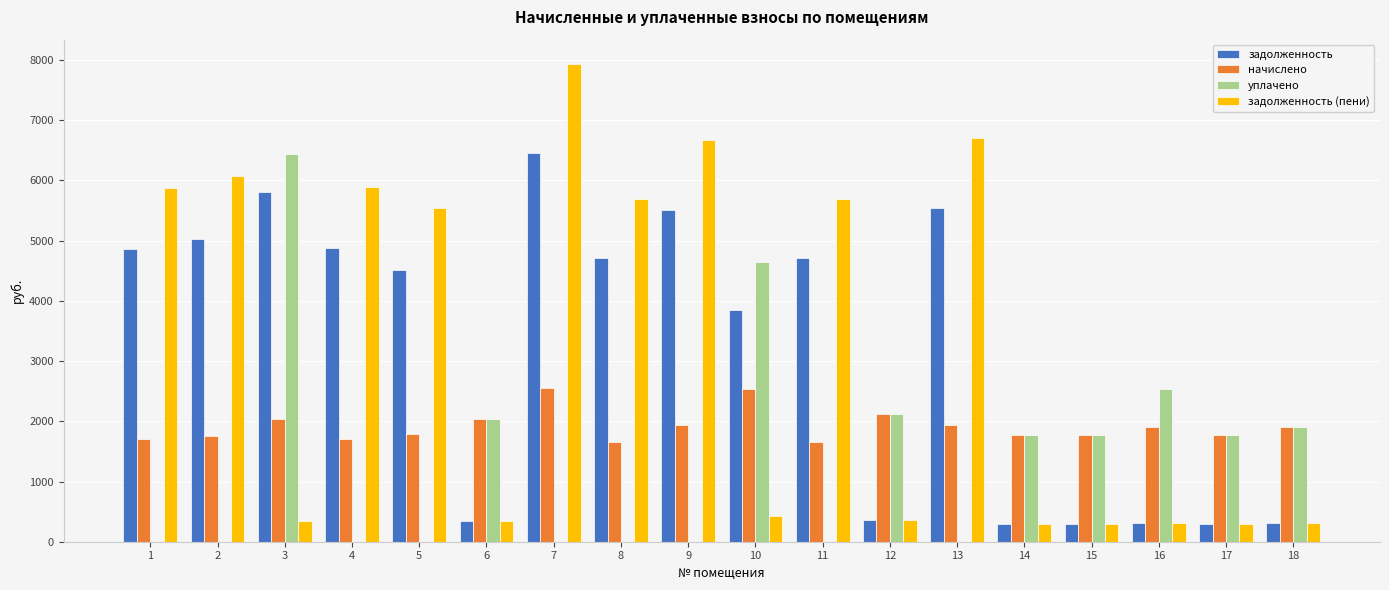

The value of уплачено at 1 is -3733.4. True or false?

False